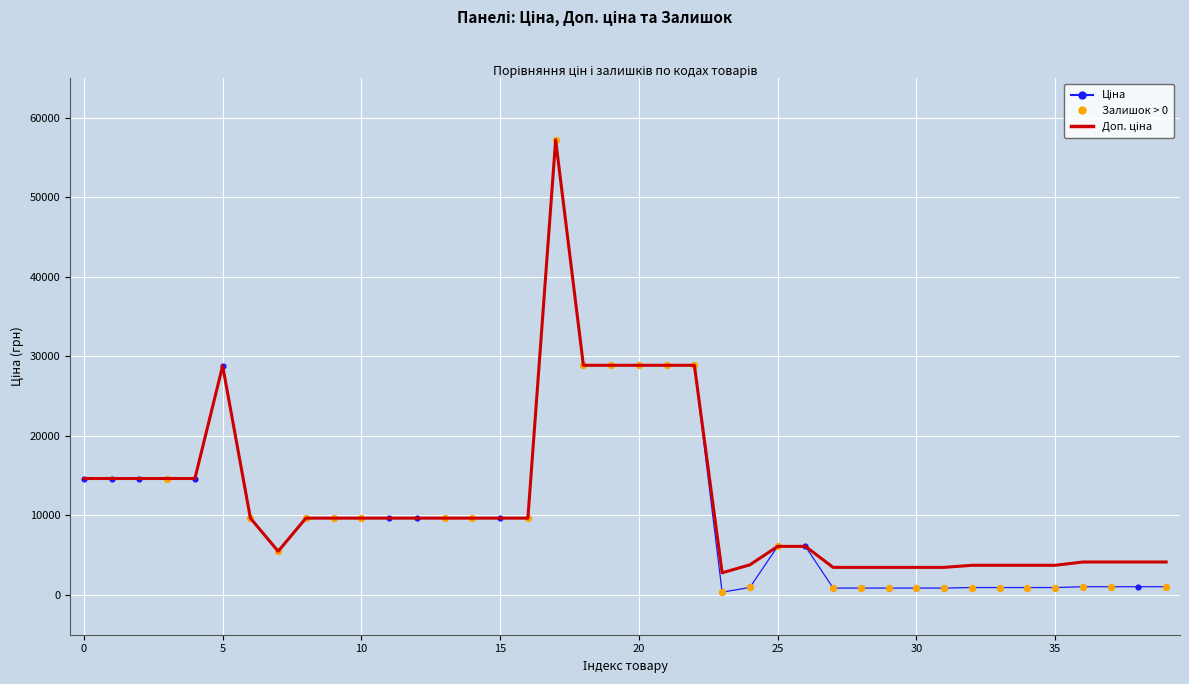

What is the greatest value displayed?

57235.5